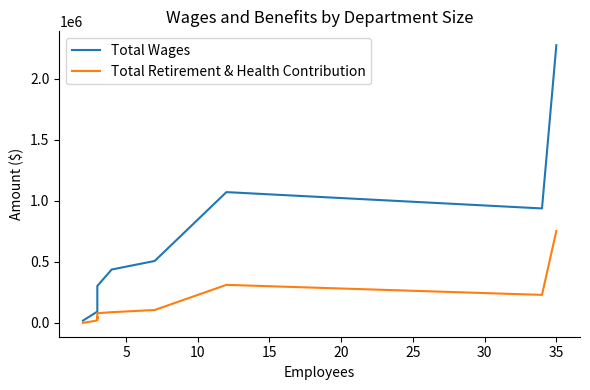

What is the sum of all Total Retirement & Health Contribution values?

1745379